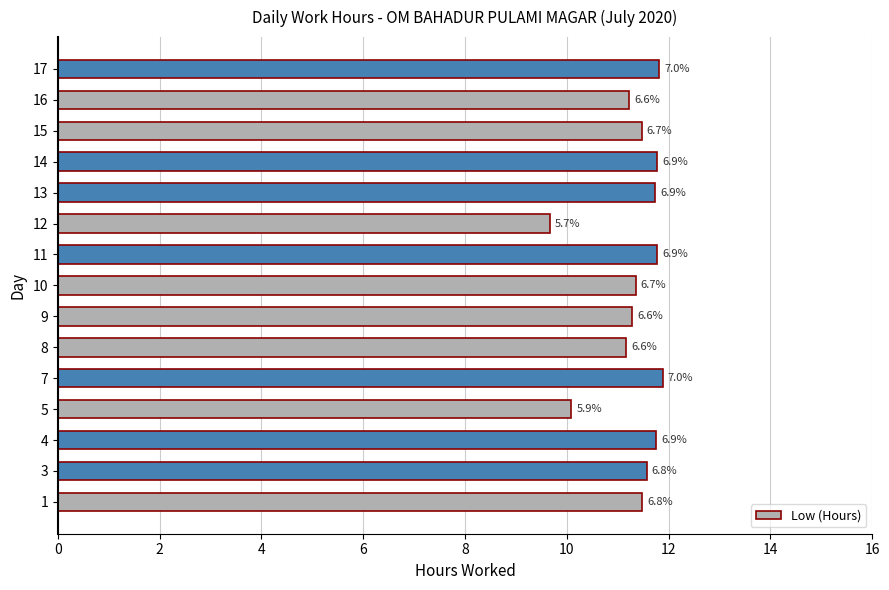

How many bars are there in total?

15